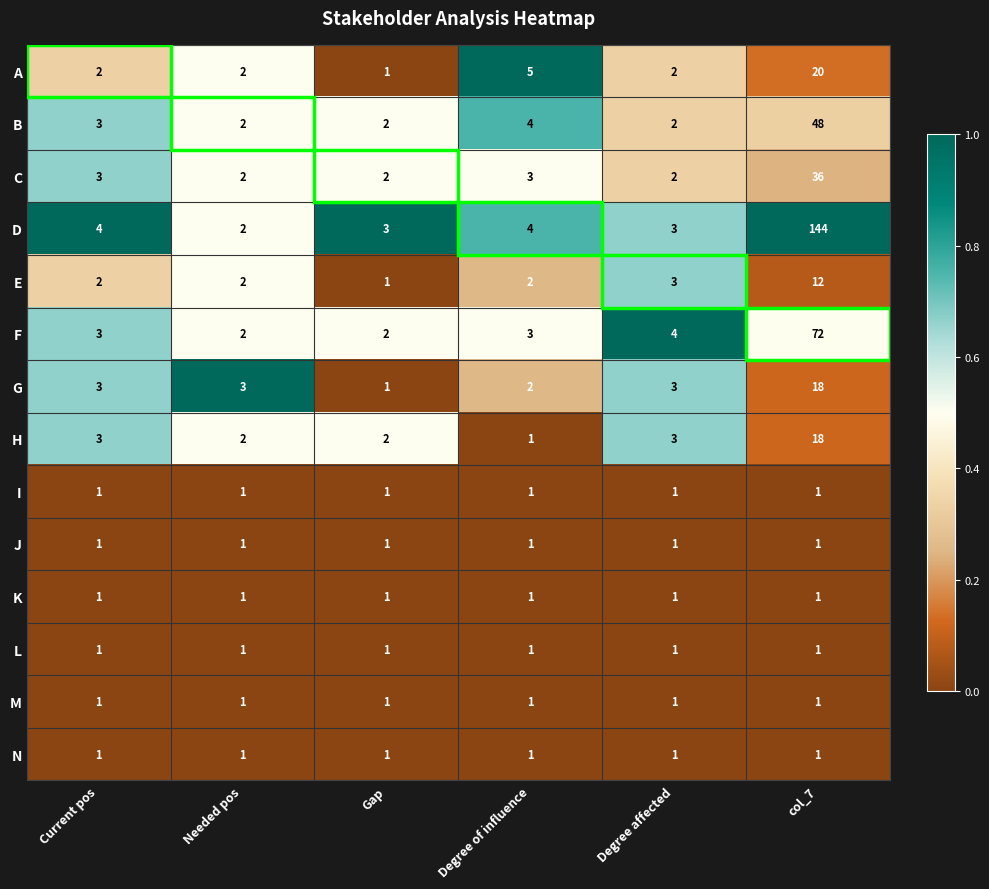

What is the difference between the maximum and minimum values in the D series?

142